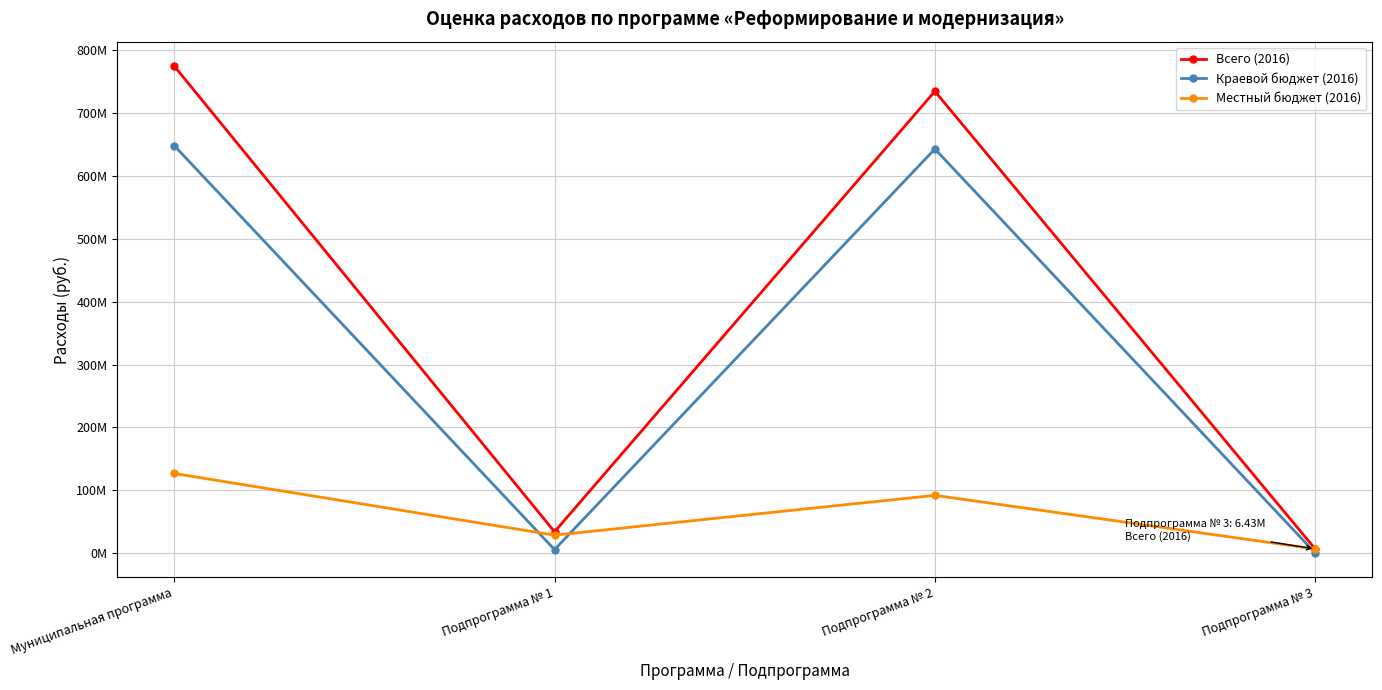

In Краевой бюджет (2016), how many points are lower than both neighbors (excluding endpoints)?

1